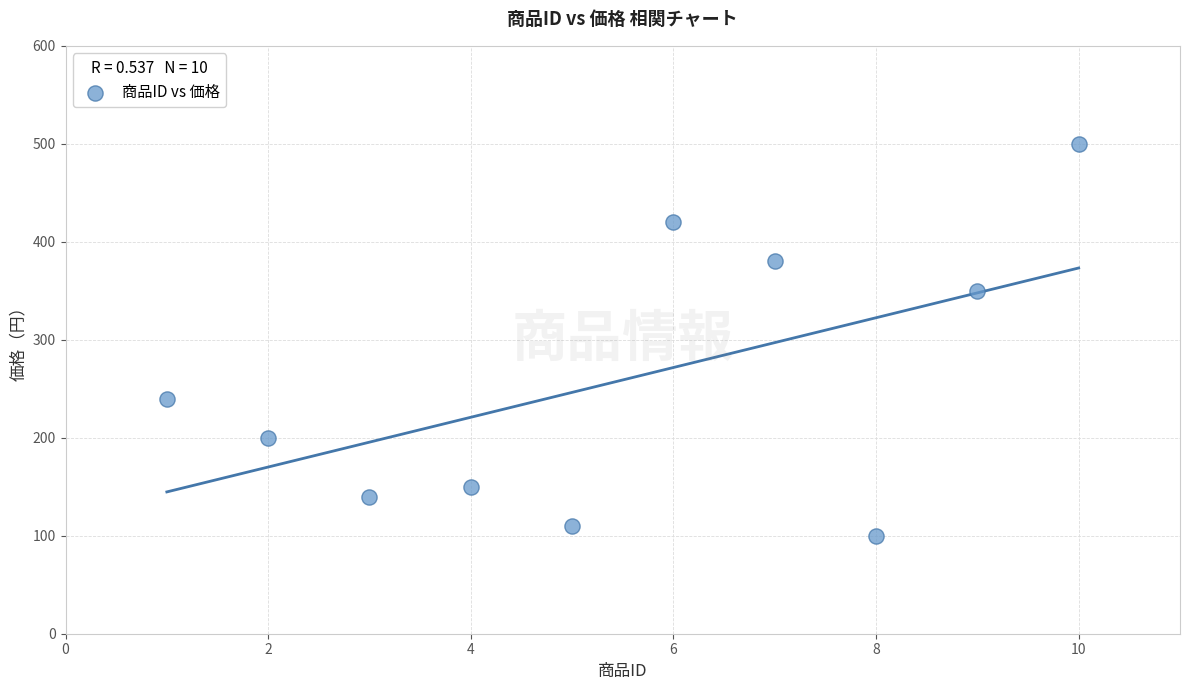

What is the range of X values (max minus min)?

9